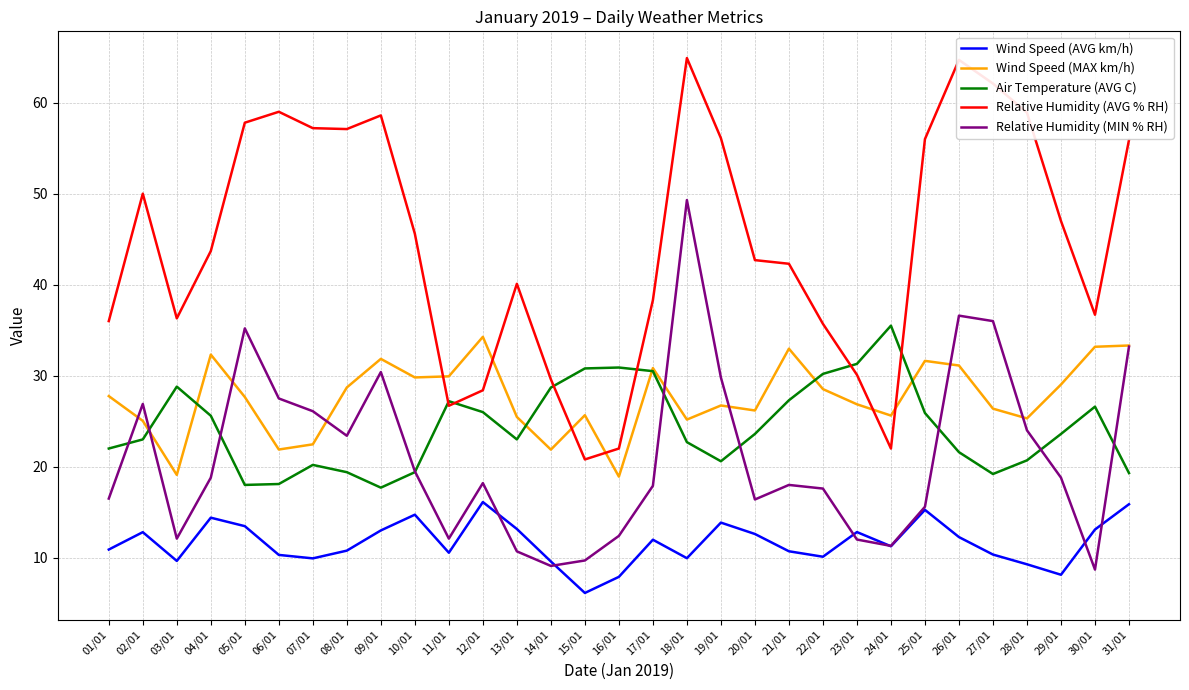

True or false: Air Temperature (AVG C) and Wind Speed (MAX km/h) intersect in this chart.

True